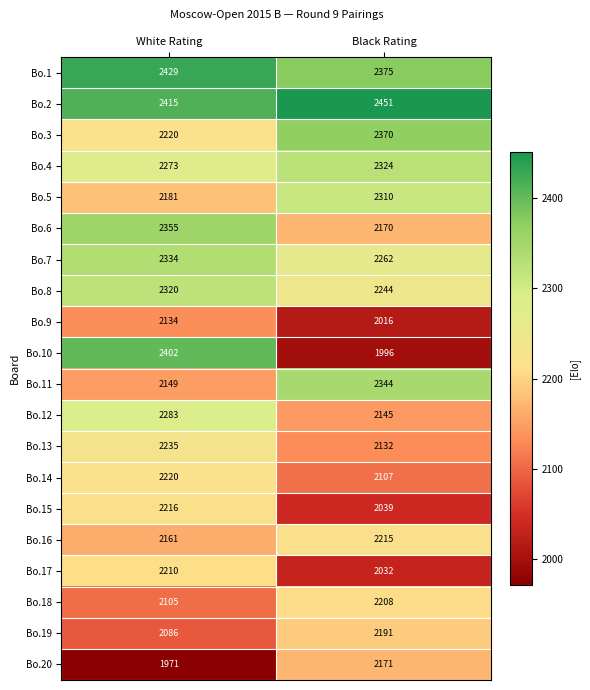

What is the difference between the Bo.2 values at White Rating and Black Rating?

36